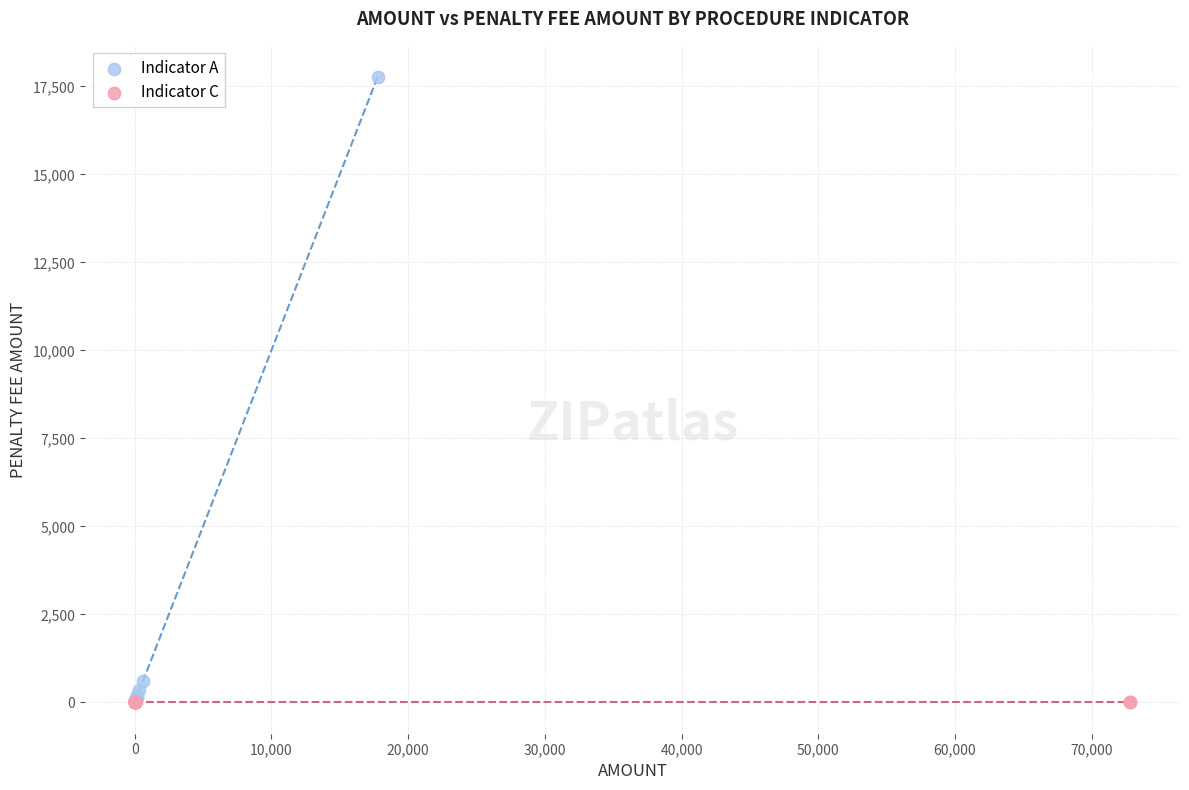

What are all the series names shown in the legend?

Indicator A, Indicator C